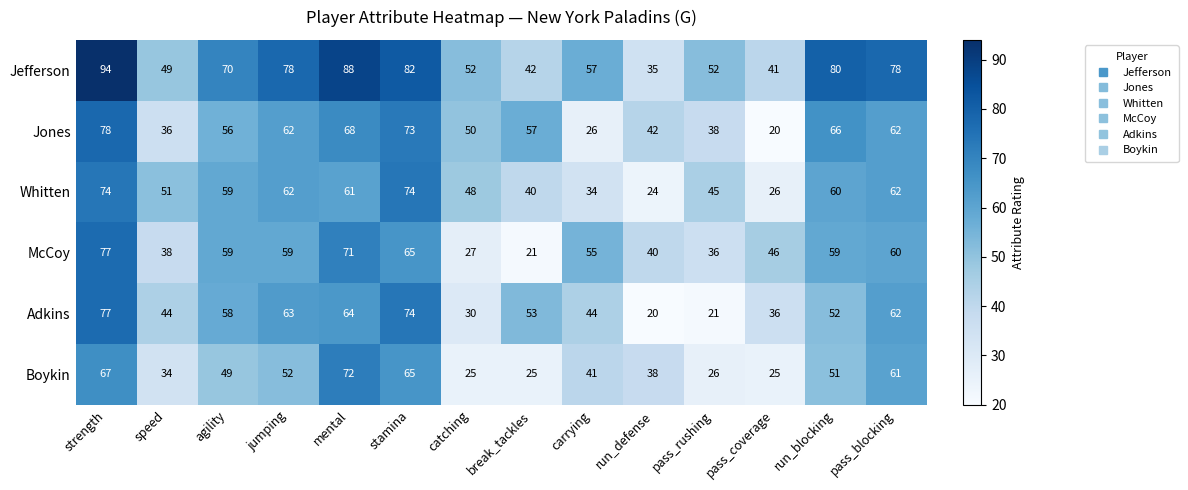

Which category has the lowest value in the Whitten series?

run_defense